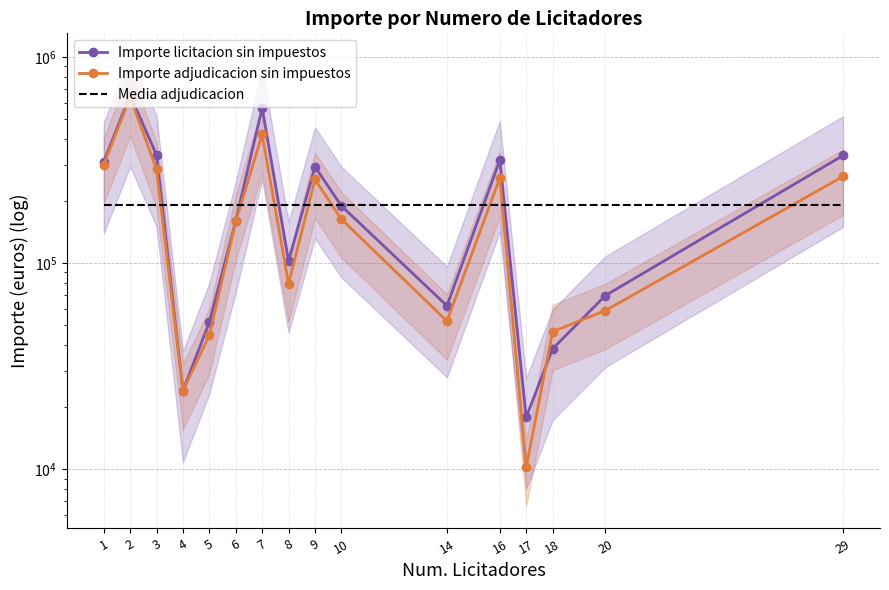

Between 7 and 14, which is larger?

7